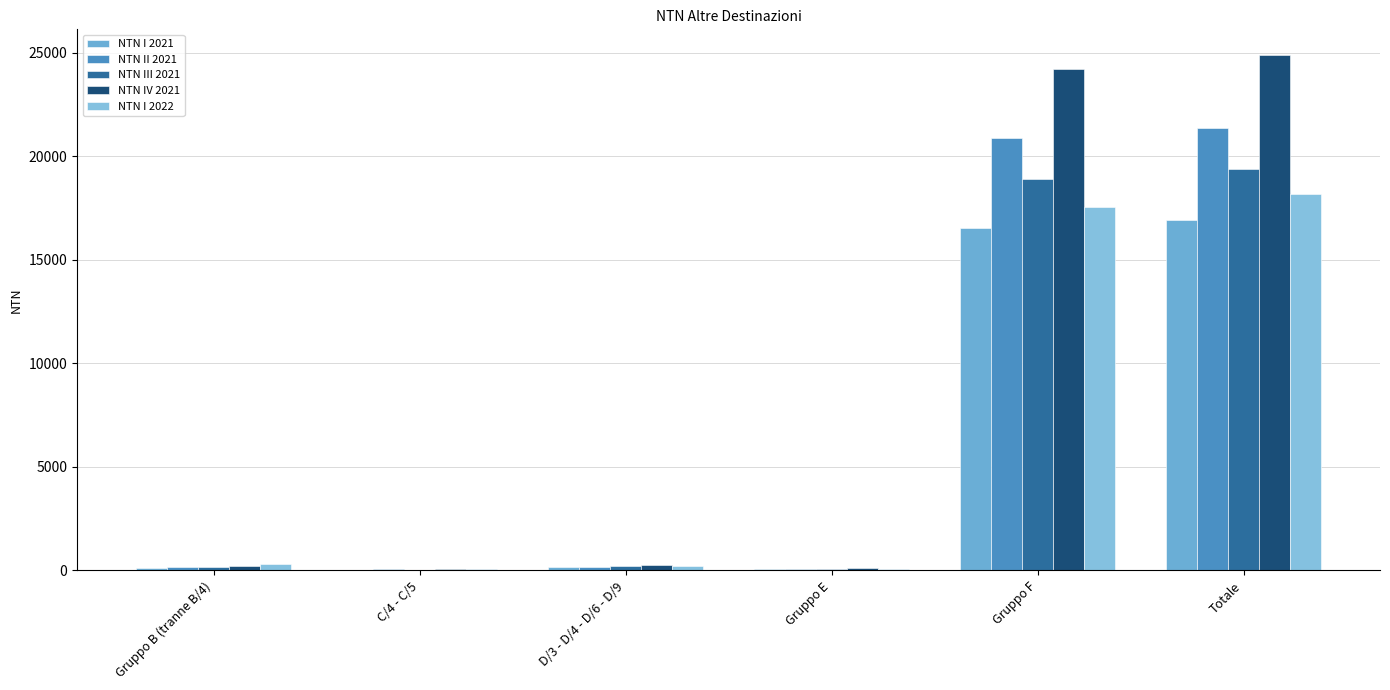

Which category has the highest value across all series?

Totale